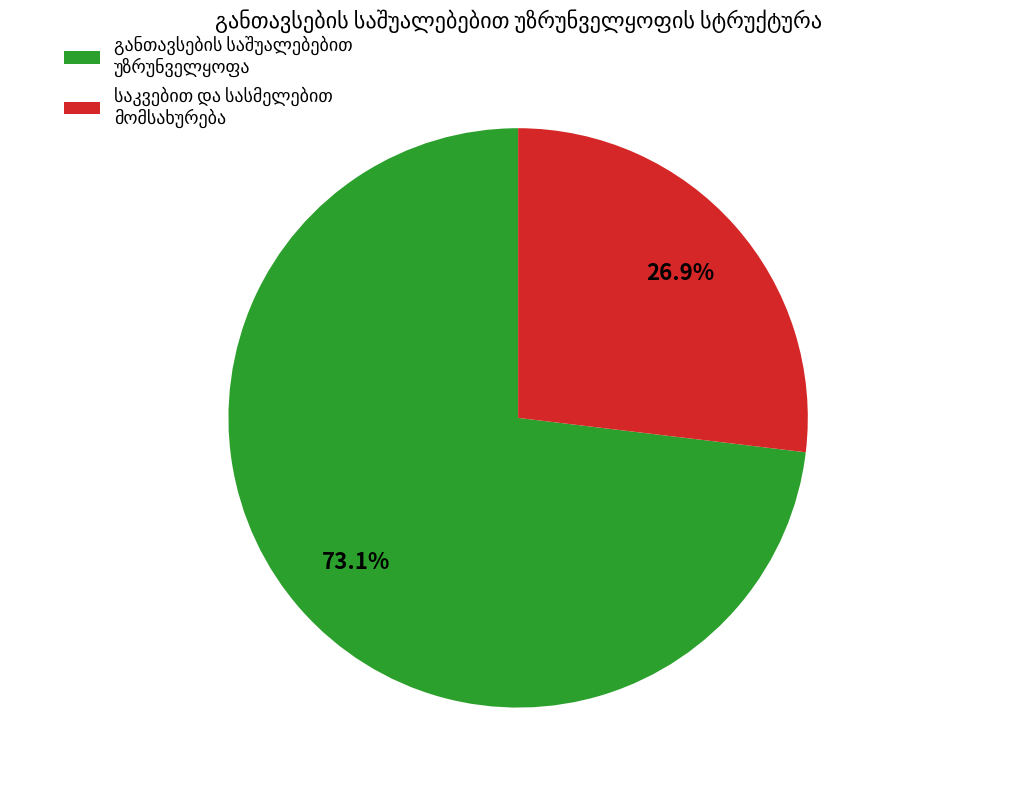

How many slices are in this pie chart?

2